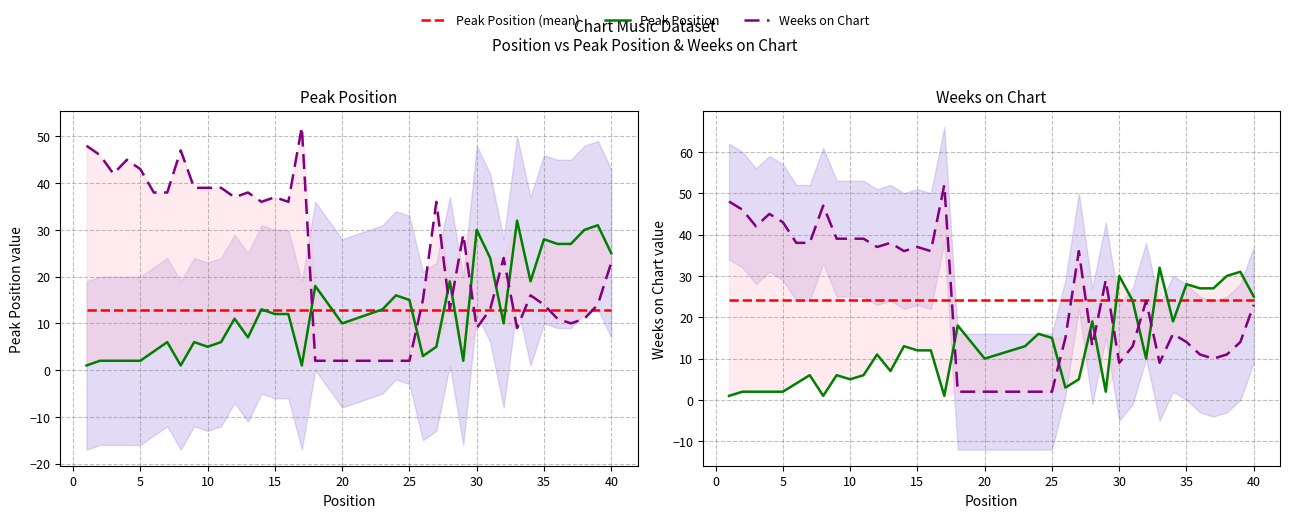

Which series has the largest range (max minus min)?

Weeks on Chart